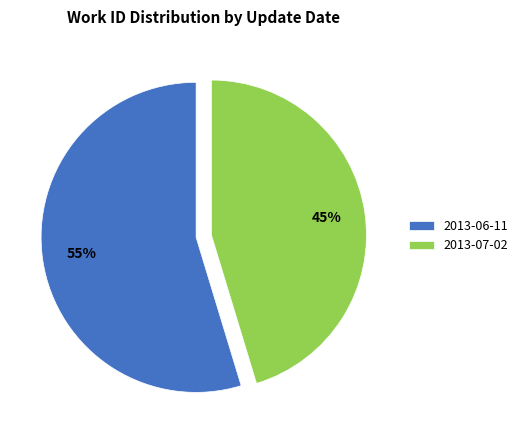

How many segments does this pie chart have?

2